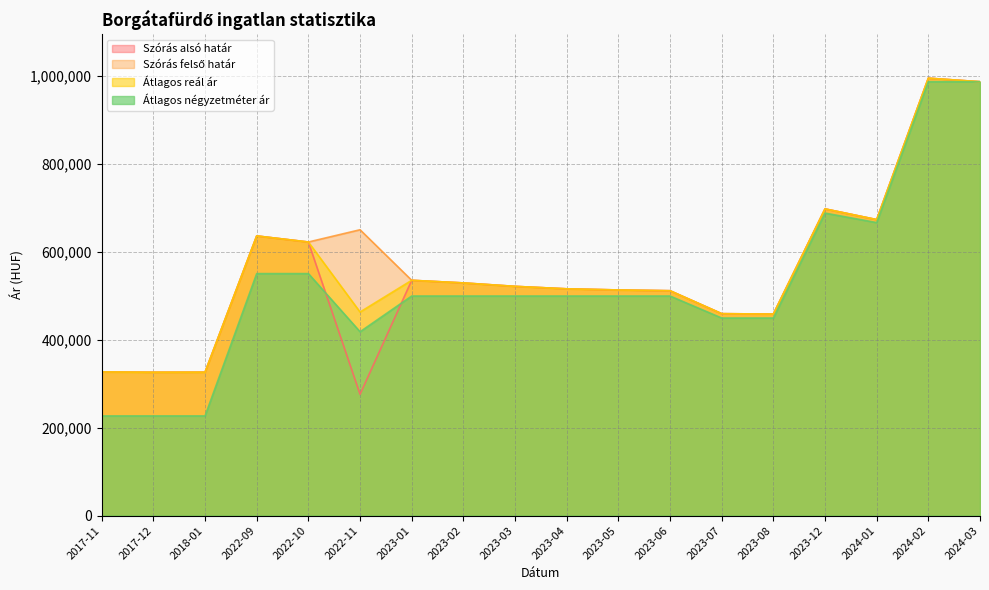

What is the difference between the Átlagos reál ár values at 2024-02 and 2022-11?

531483